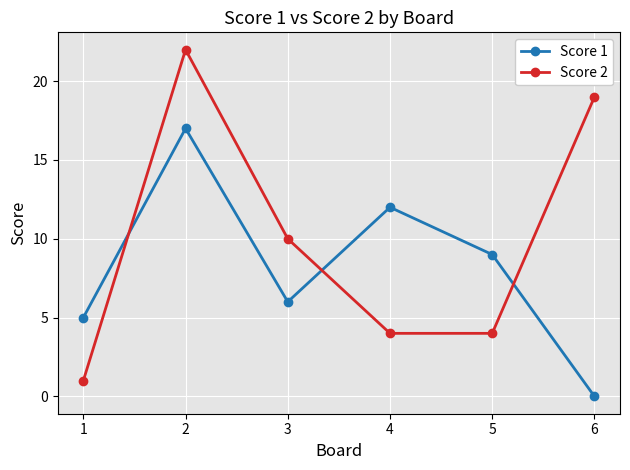

What is the value of the Score 2 point at the 1st from the left?

1